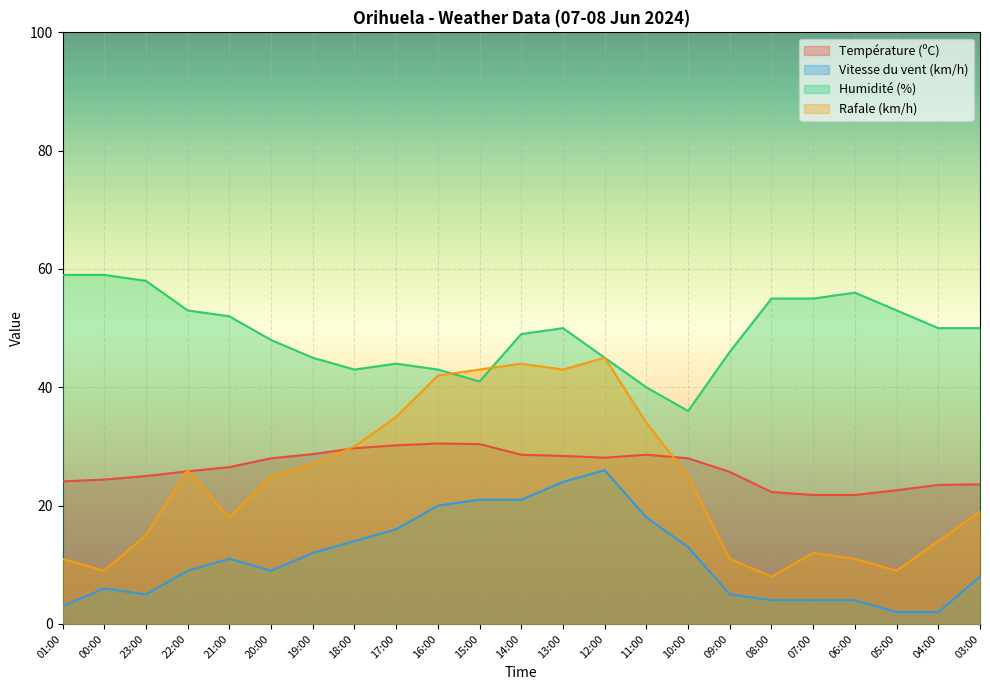

At 12:00, list the series in order from smallest to largest.

Vitesse du vent (km/h), Température (ºC), Humidité (%), Rafale (km/h)